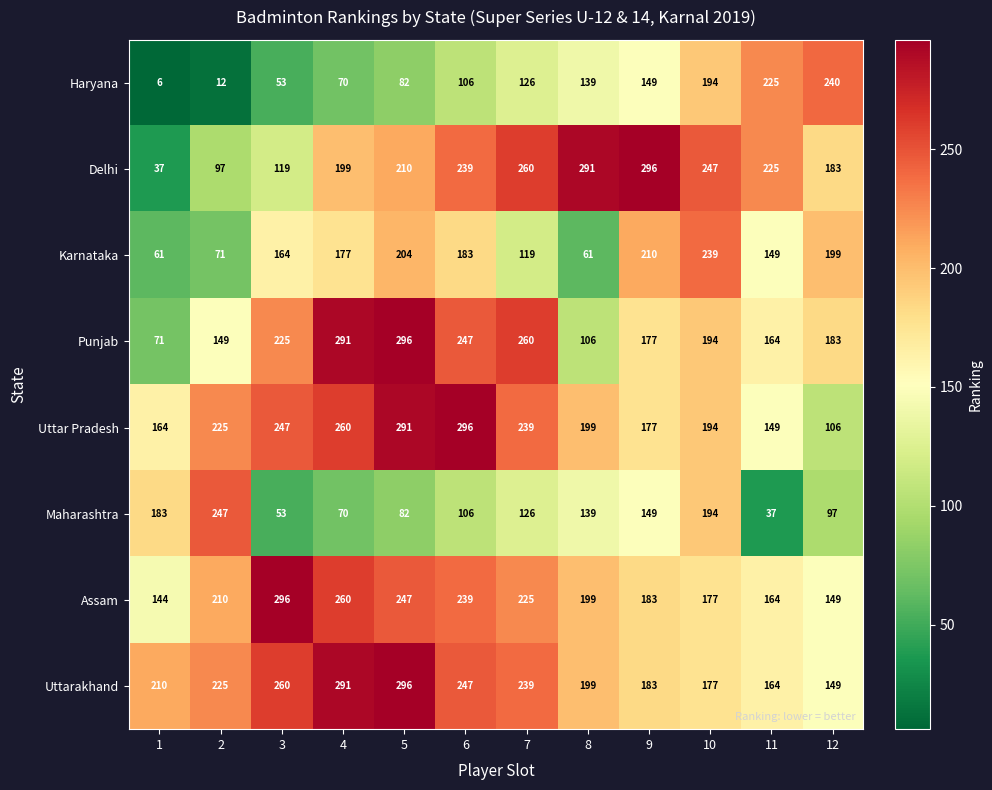

List the labels in order of Assam value, largest first.

3, 4, 5, 6, 7, 2, 8, 9, 10, 11, 12, 1